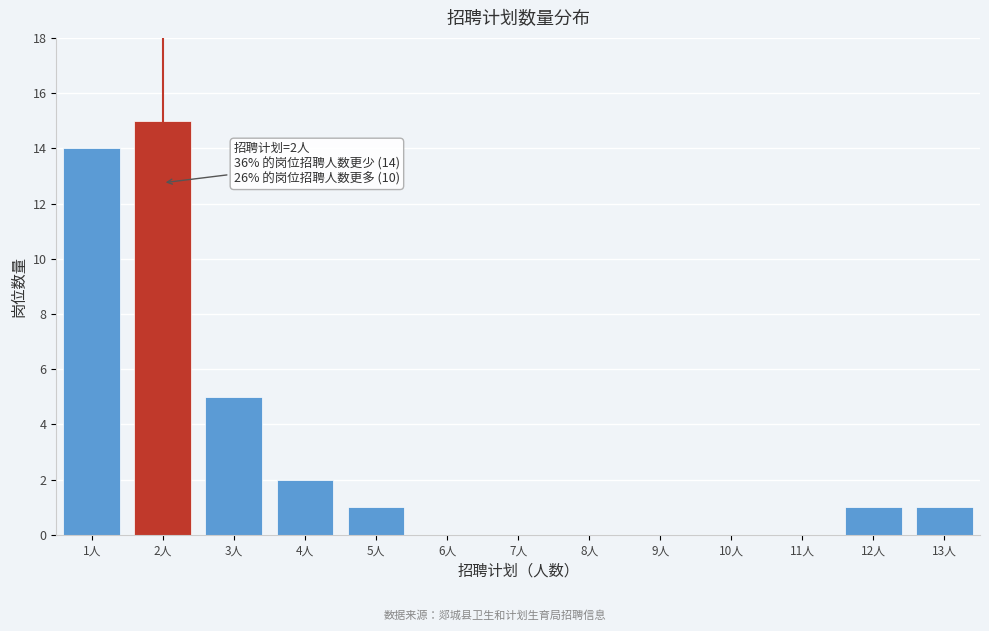

Reading left to right, transcribe all the data shown in this chart.

1人=14	2人=15	3人=5	4人=2	5人=1	6人=0	7人=0	8人=0	9人=0	10人=0	11人=0	12人=1	13人=1